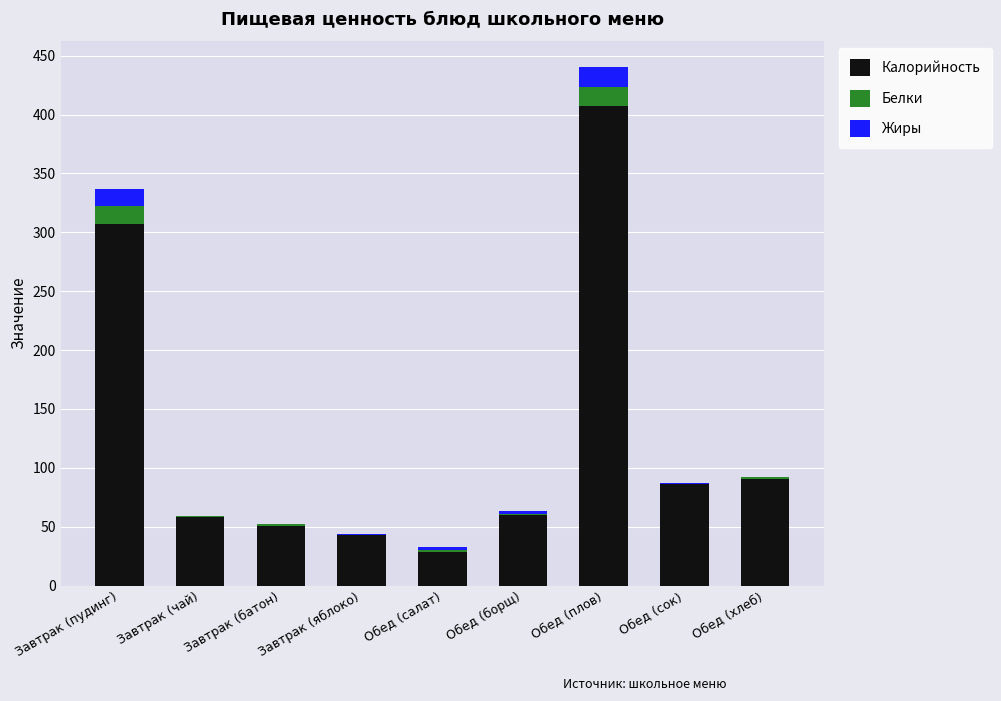

The value of Калорийность at Обед (плов) is 684.1. True or false?

False